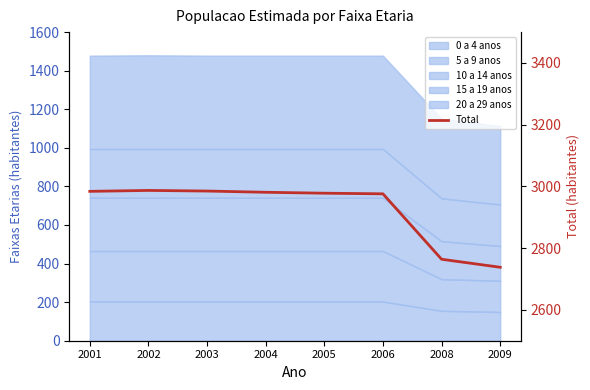

At which label does the data first exceed 2981?

2001